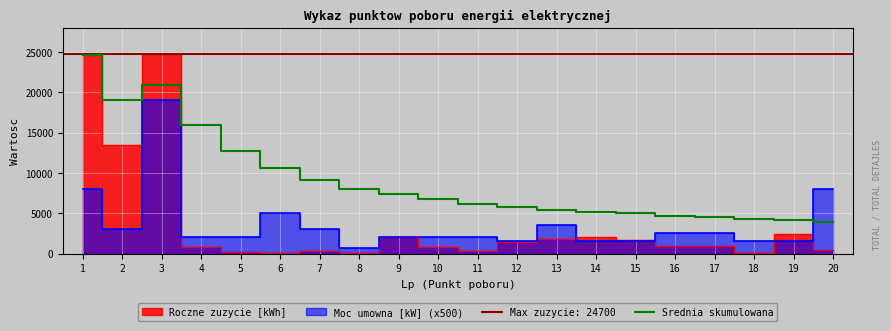

At which label does the data first exceed 6710?

1